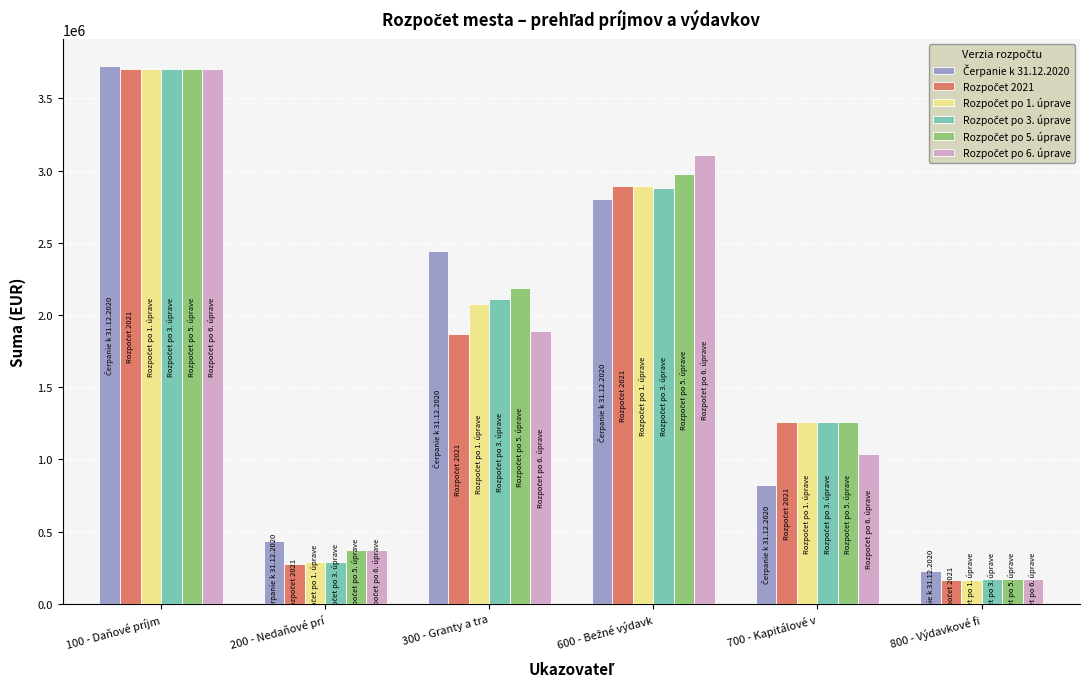

What is the greatest value displayed?

3723439.7